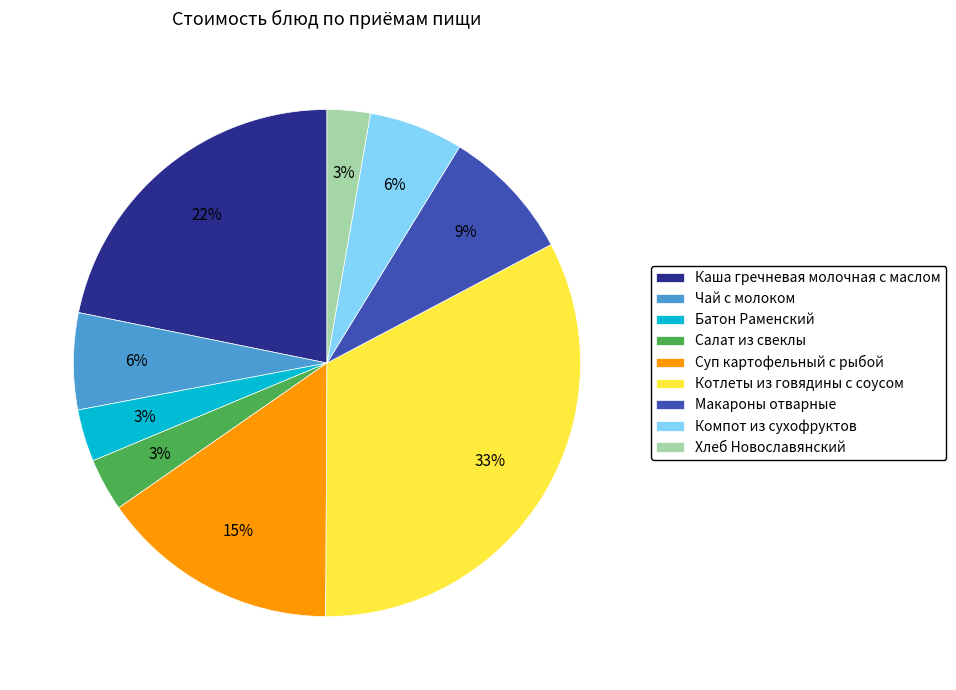

To the nearest percent, what is the difference between the Каша гречневая молочная с маслом and Котлеты из говядины с соусом slice percentages?

11%